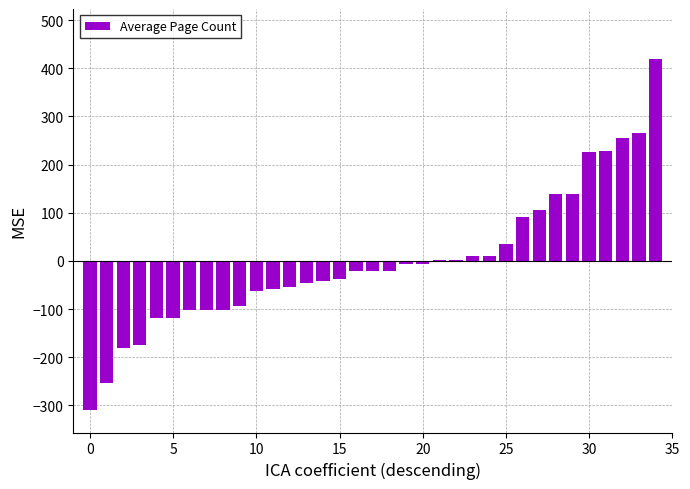

What is the maximum value shown in the chart?

418.3